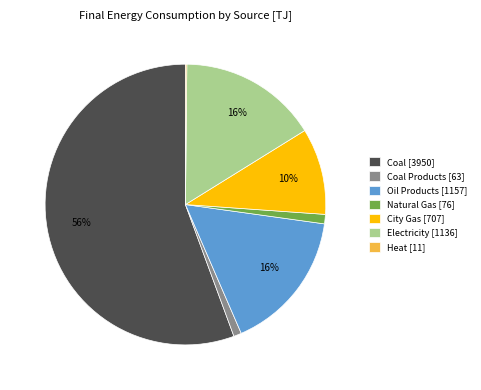

Is there any slice that represents more than half of the pie?

Yes